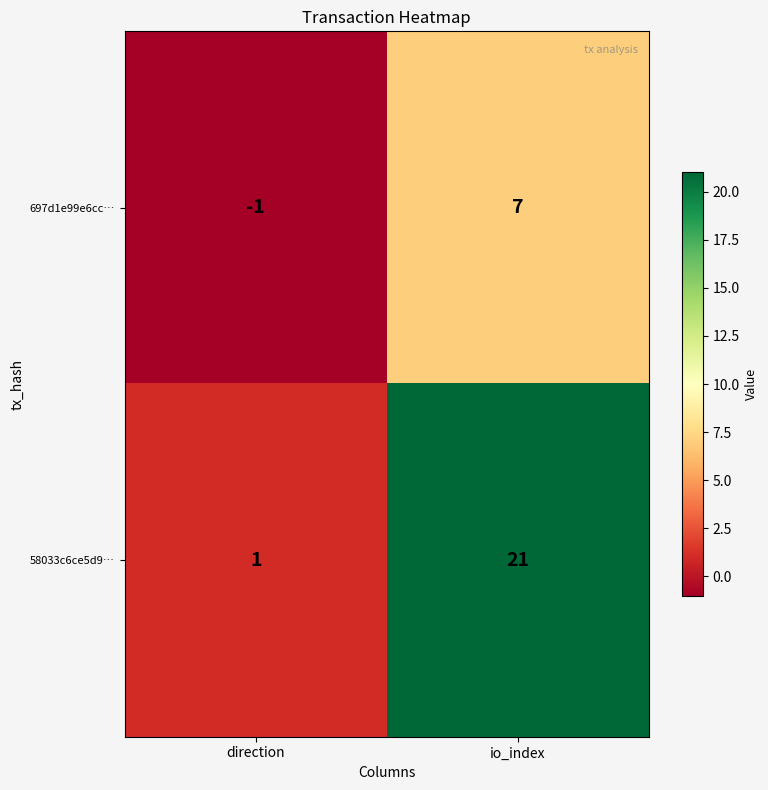

Which series has the largest total across all categories?

58033c6ce5d9…